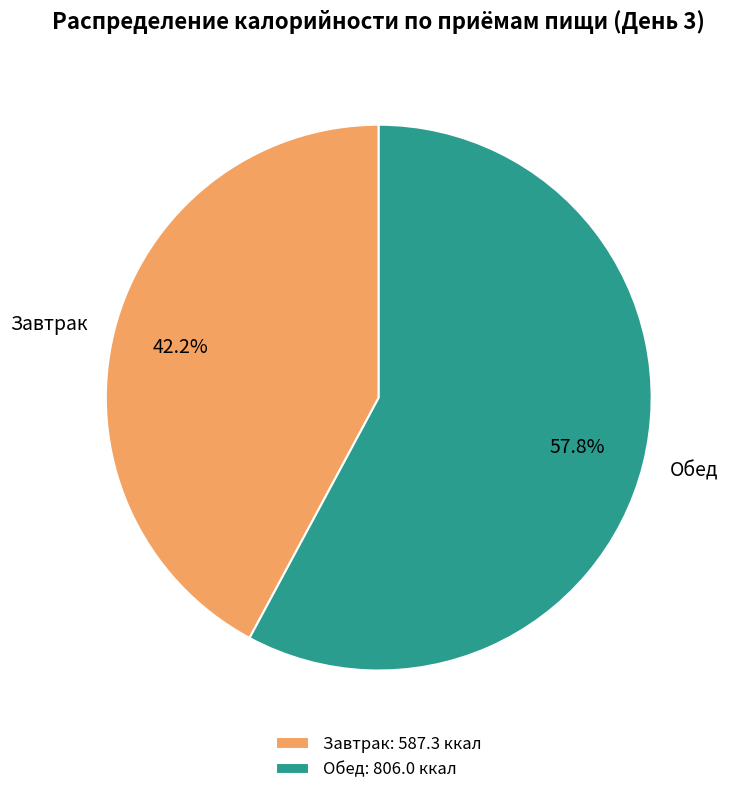

To the nearest percent, what is the combined percentage of Обед and Завтрак?

100%